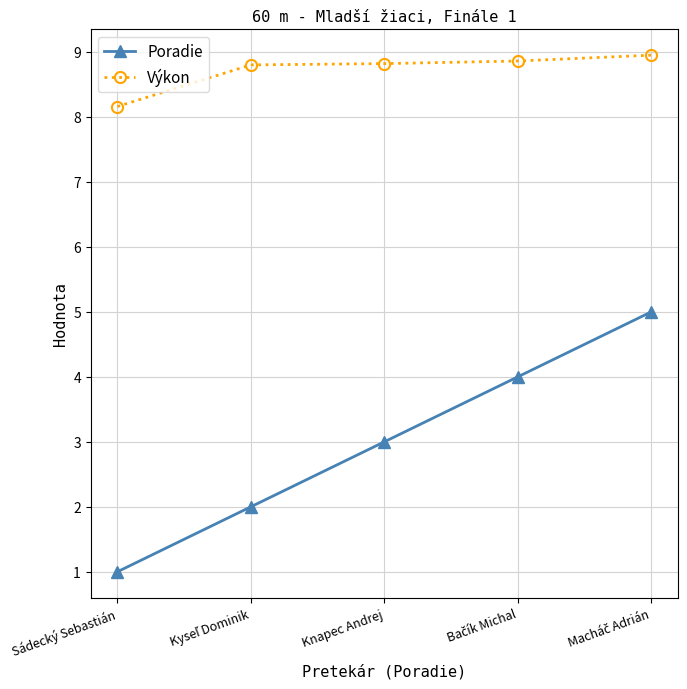

What is the value of the Výkon point at the 4th from the left?

8.9